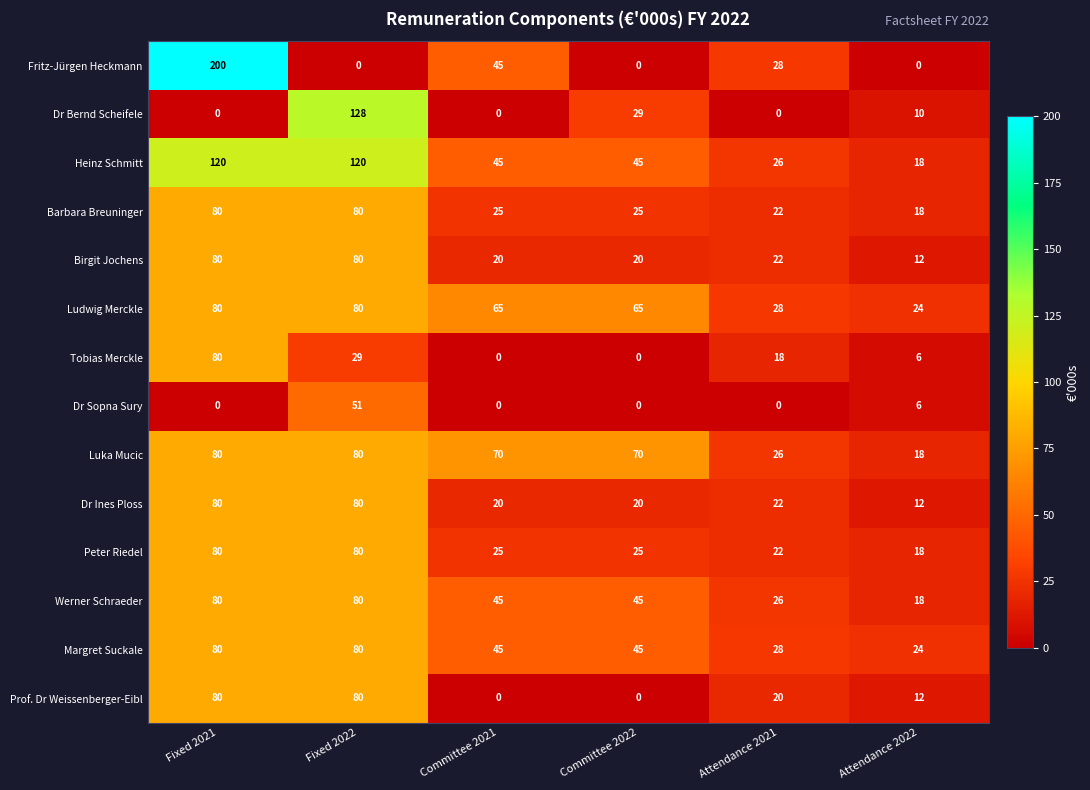

Is it true that Peter Riedel equals 18 at Attendance 2022?

True